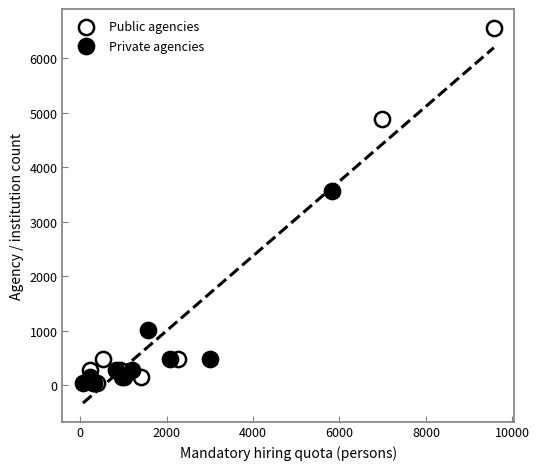

Which series contains the highest Y value?

Public agencies